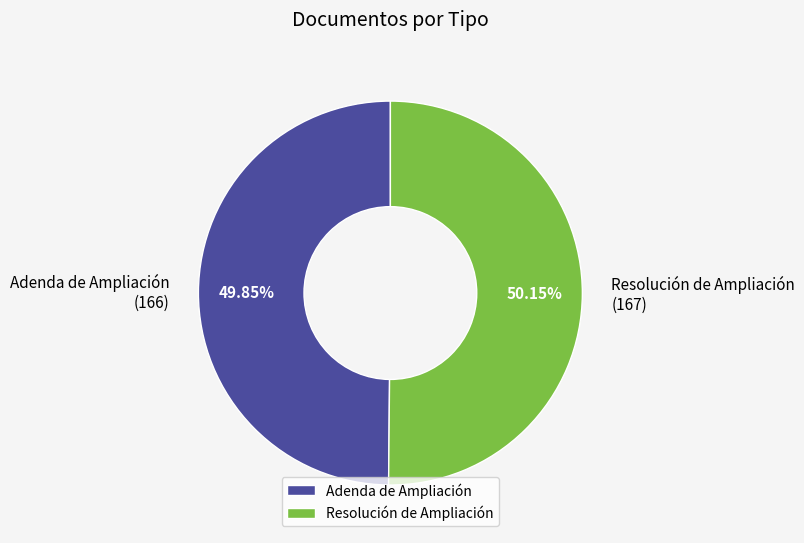

Is there any slice that represents more than half of the pie?

Yes